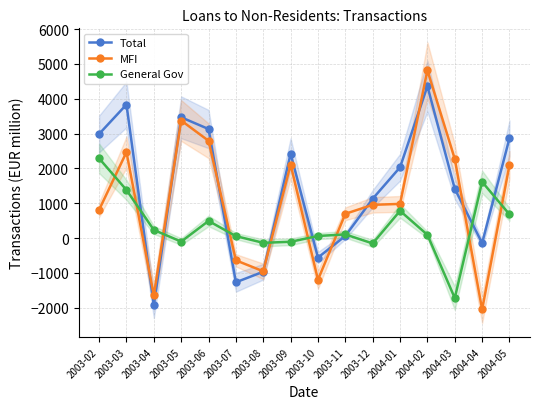

What are all the series names shown in the legend?

Total, MFI, General Gov